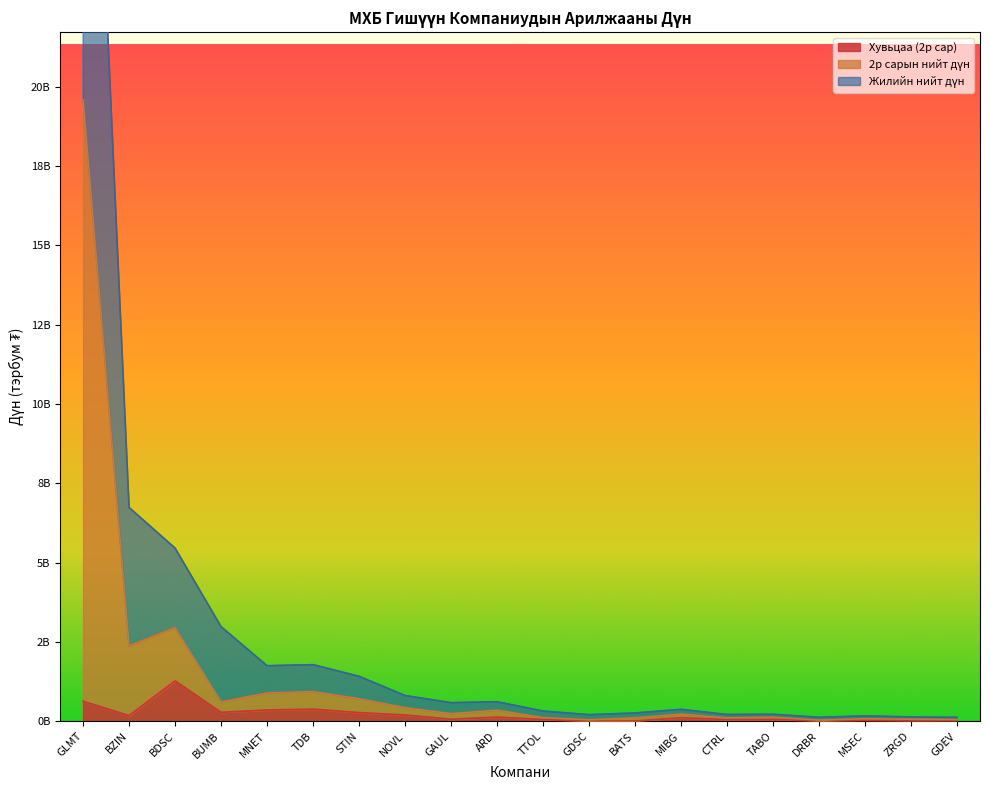

What position from the right is ZRGD?

2